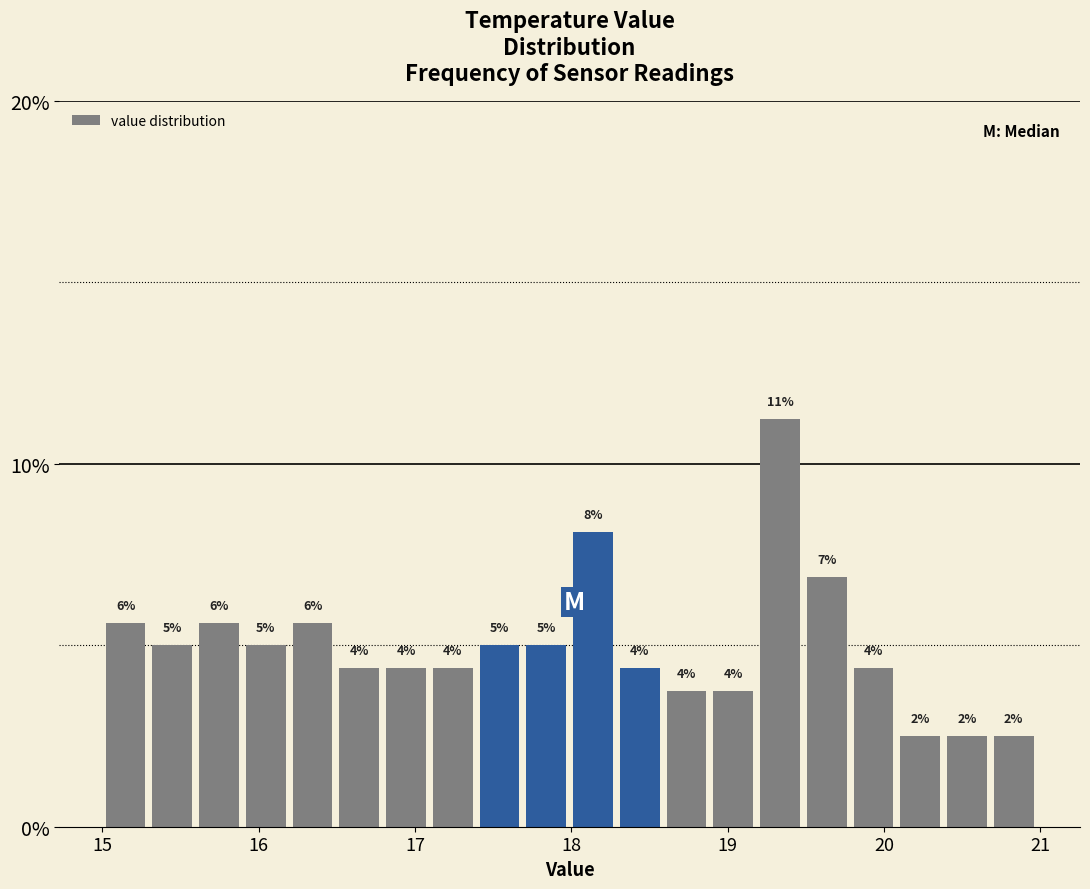

Read against the x-axis, roughly where is the centre of the tallest bar?

19.3